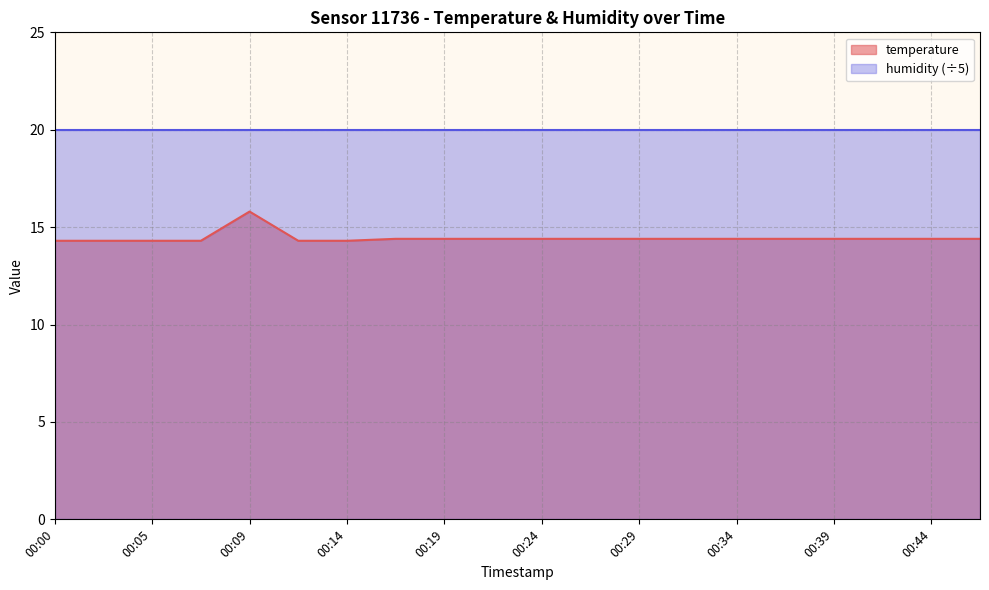

Between 00:07 and 00:05, which is larger?

00:07